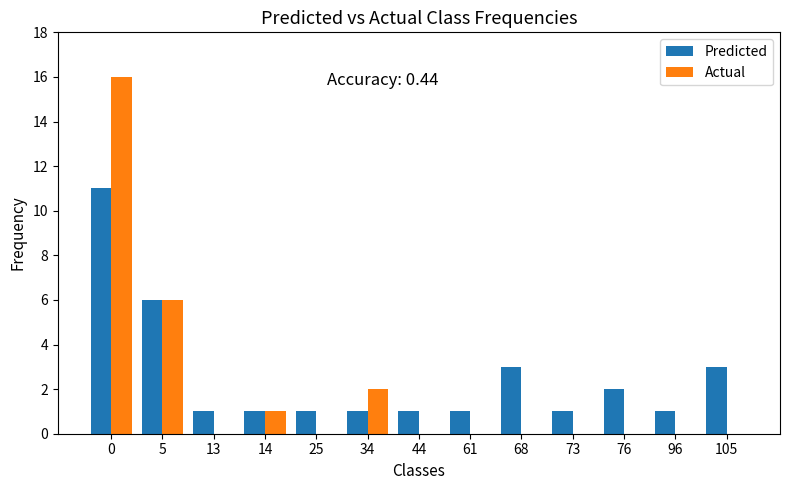

The Actual series shows 9 at 13. True or false?

False